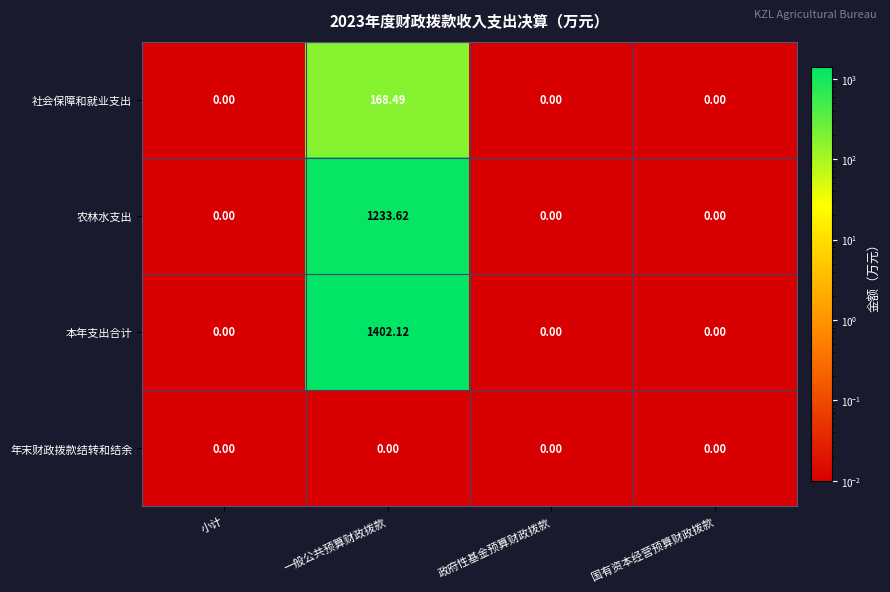

At which category is the sum across all series the highest?

一般公共预算财政拨款